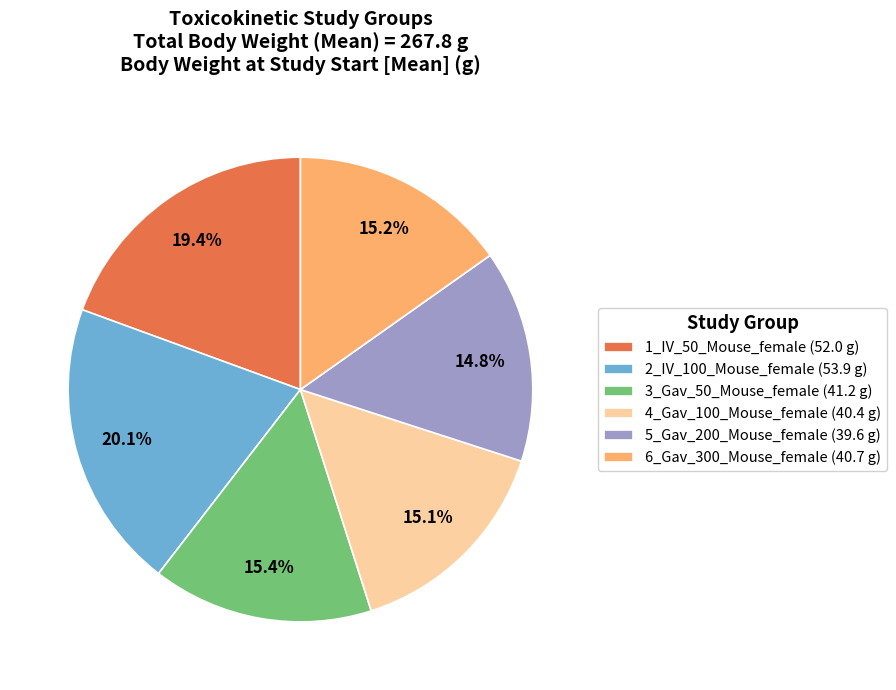

Combined, what portion of the pie is 3_Gav_50_Mouse_female and 6_Gav_300_Mouse_female?

30.6%